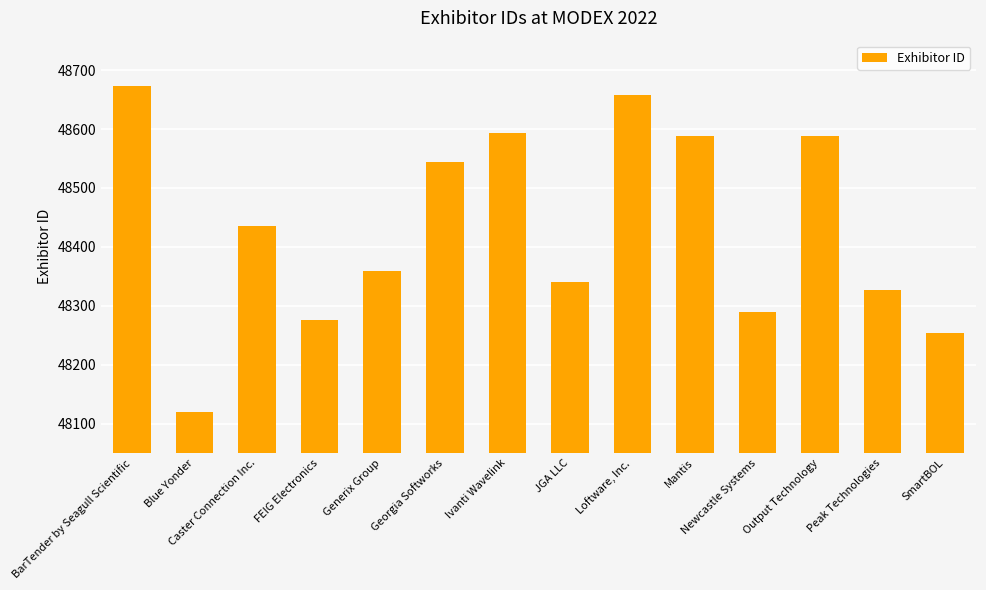

List the labels in order of value, largest first.

BarTender by Seagull Scientific, Loftware, Inc., Ivanti Wavelink, Mantis, Output Technology, Georgia Softworks, Caster Connection Inc., Generix Group, JGA LLC, Peak Technologies, Newcastle Systems, FEIG Electronics, SmartBOL, Blue Yonder